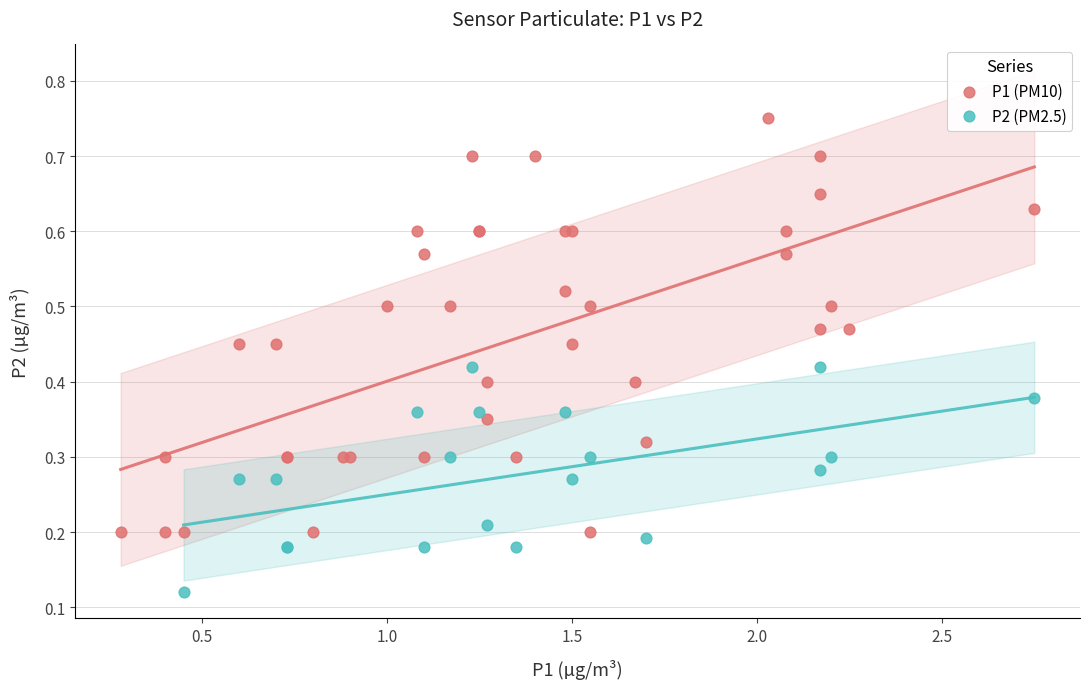

Which series contains the lowest Y value?

P2 (PM2.5)